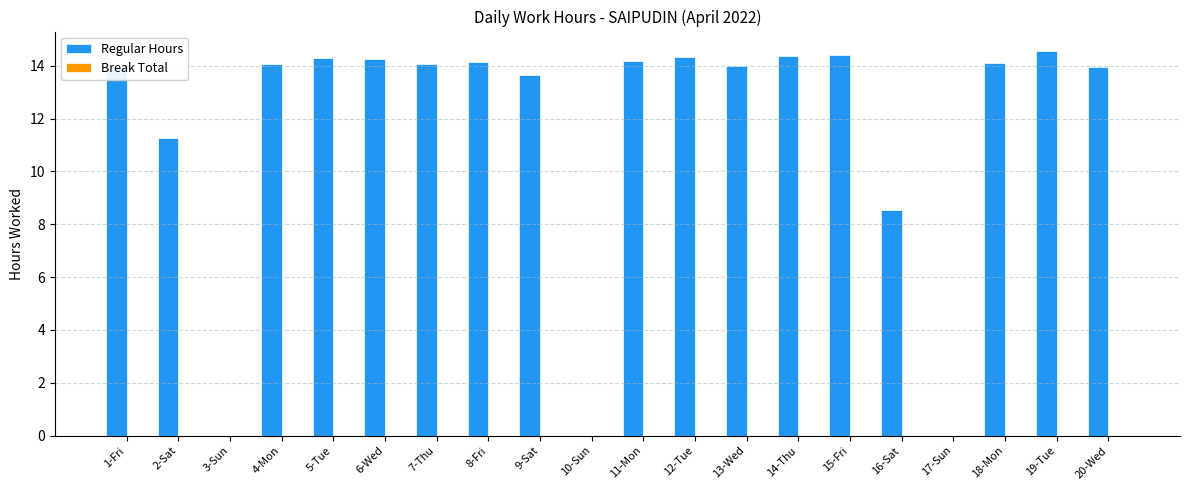

At which label is the value closest to 7?

16-Sat